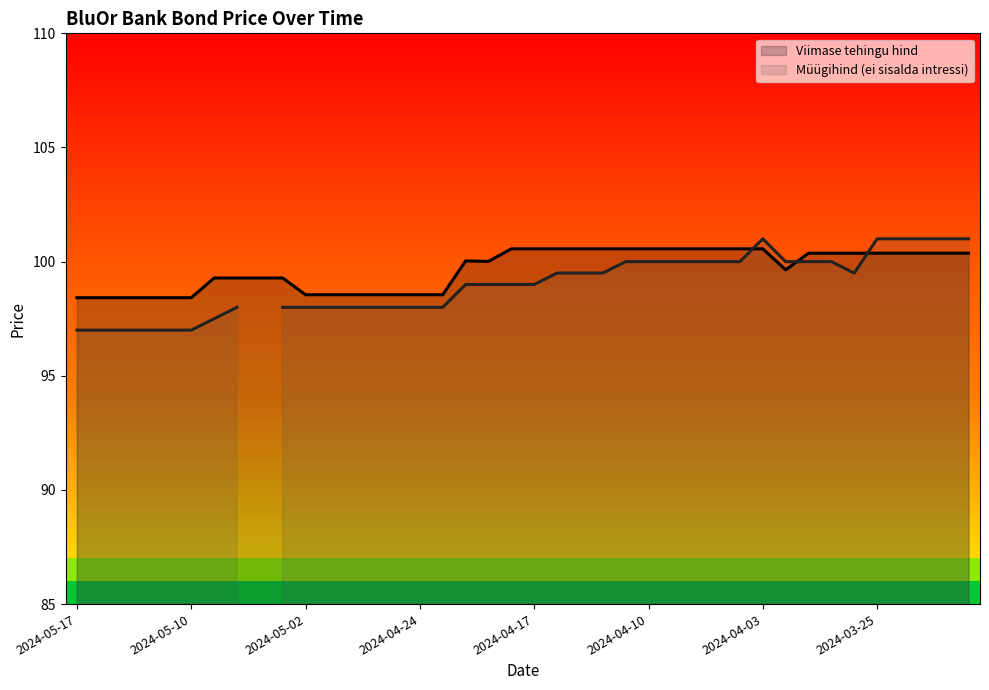

What is the sum of all values?

3986.9